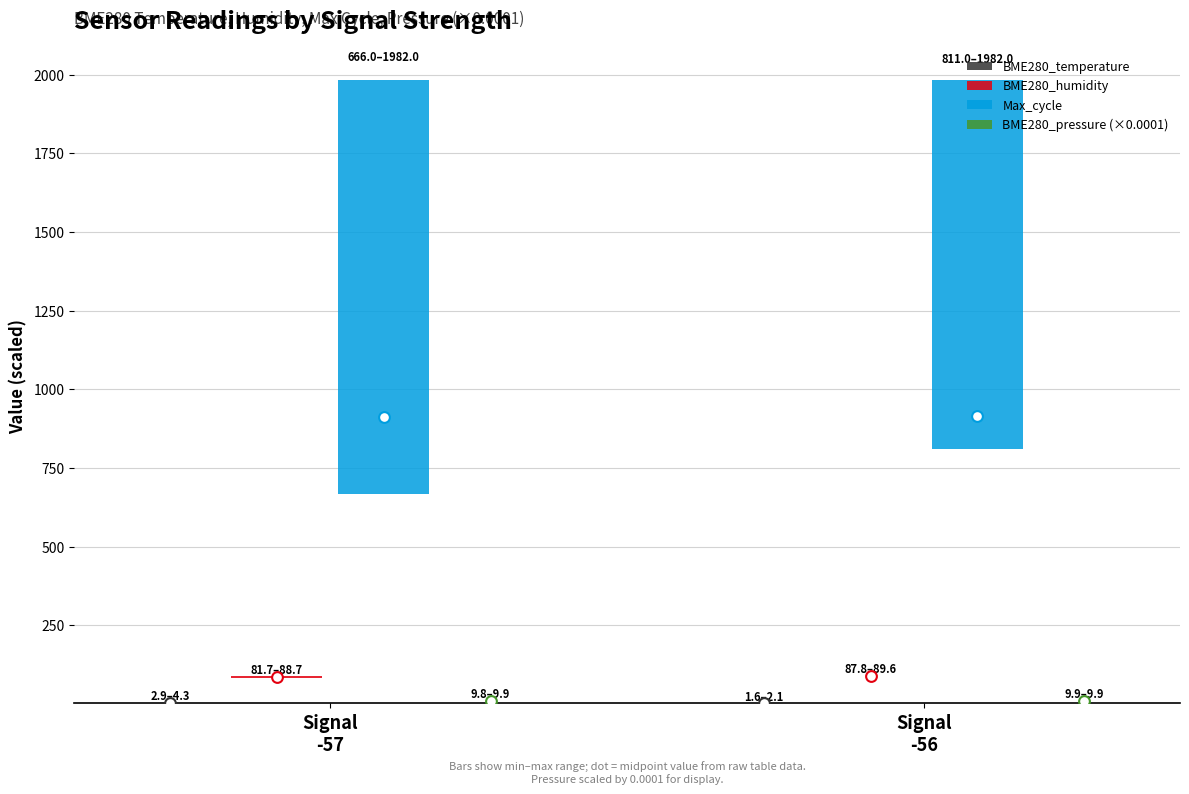

Which series contains the highest Y value?

Max_cycle